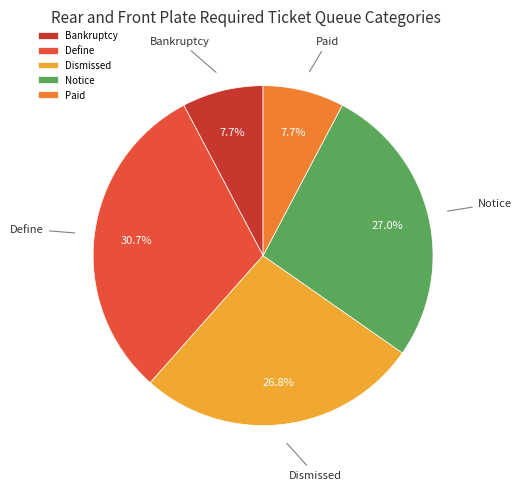

Is there a majority slice in this chart?

No